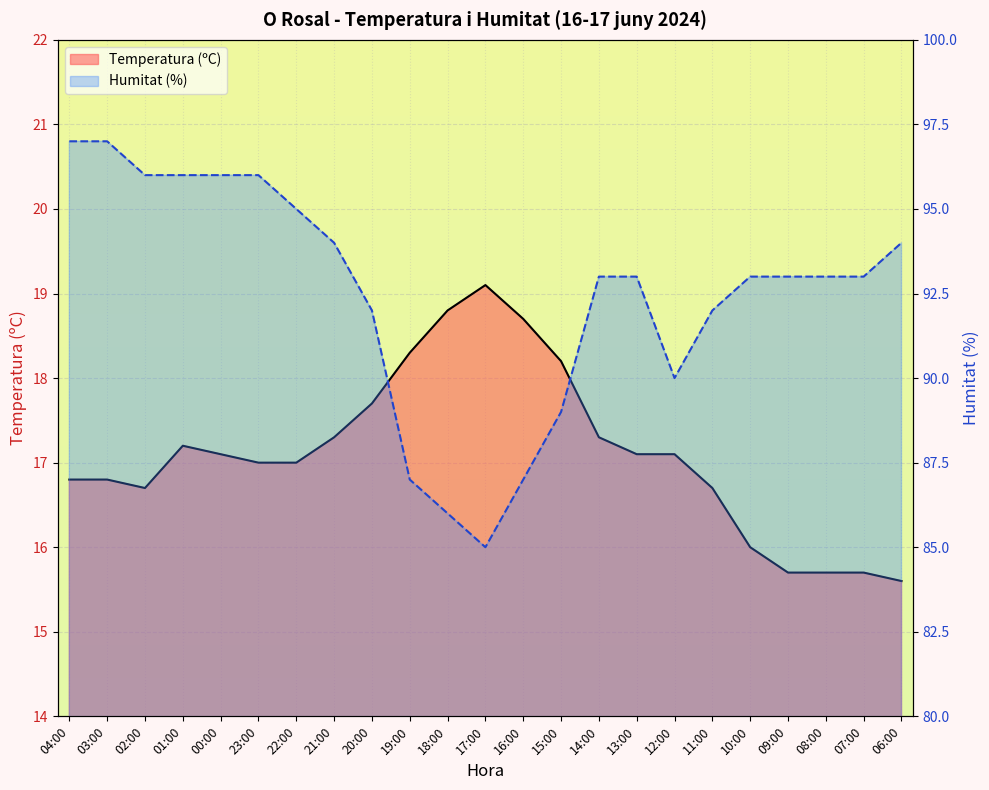

Which series has the largest total across all categories?

Humitat (%)